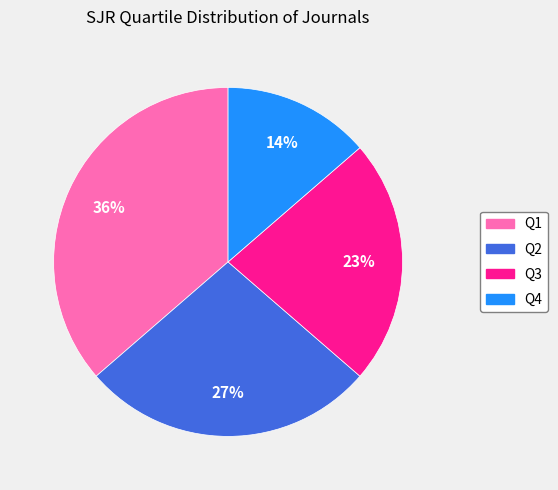

True or false: Q4 accounts for 14% of the total.

True